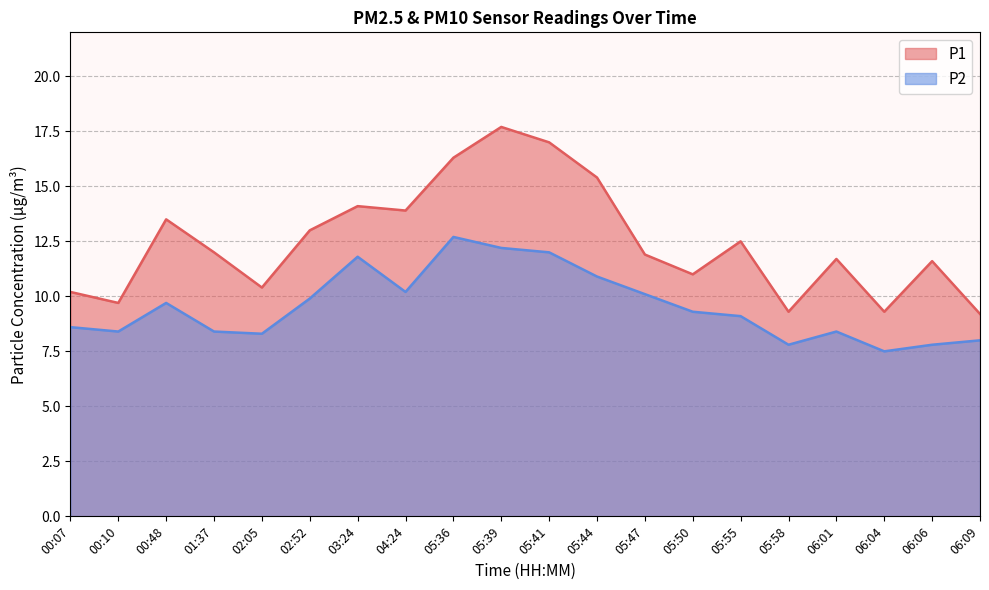

Where is the first local maximum for P1?

00:48